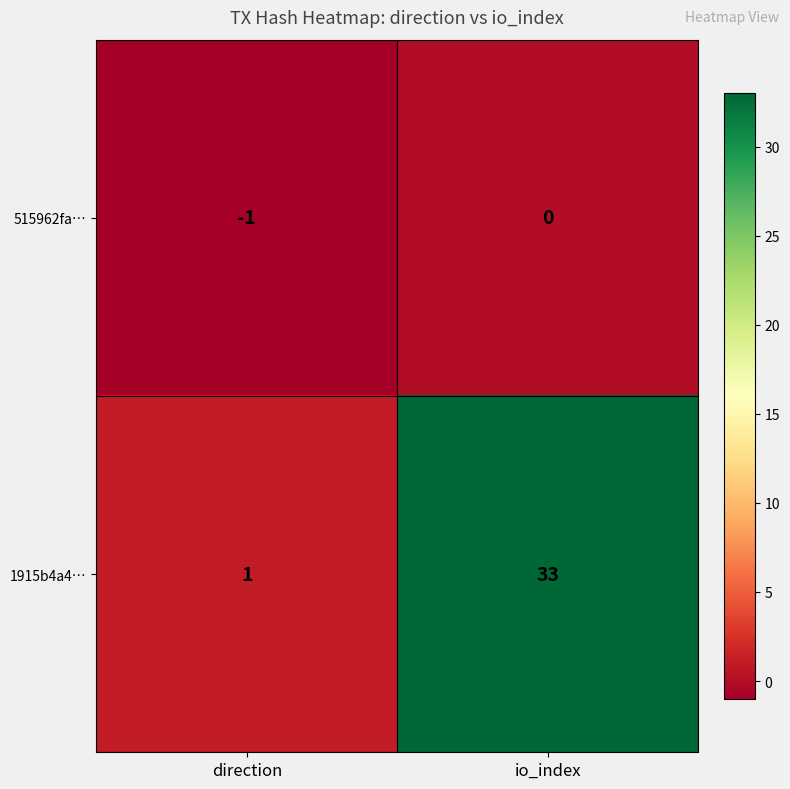

What is the spread (max minus min) of values at io_index?

33